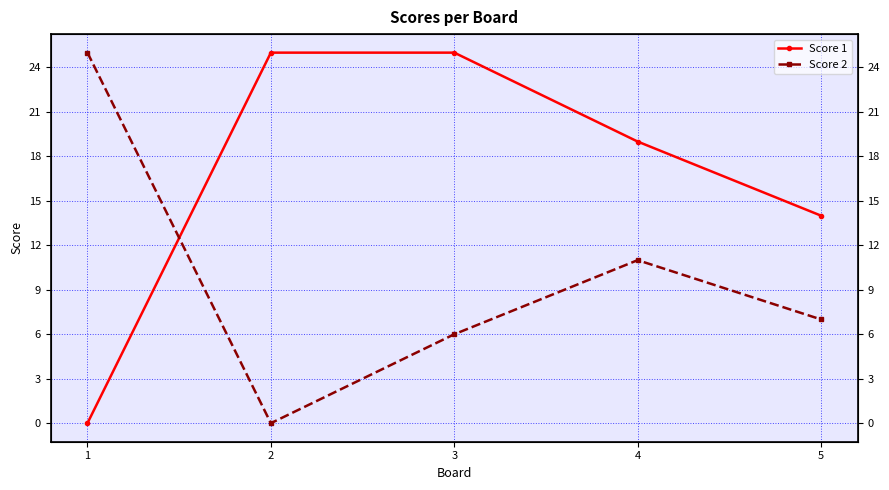

How many values in the Score 1 series exceed 19?

2